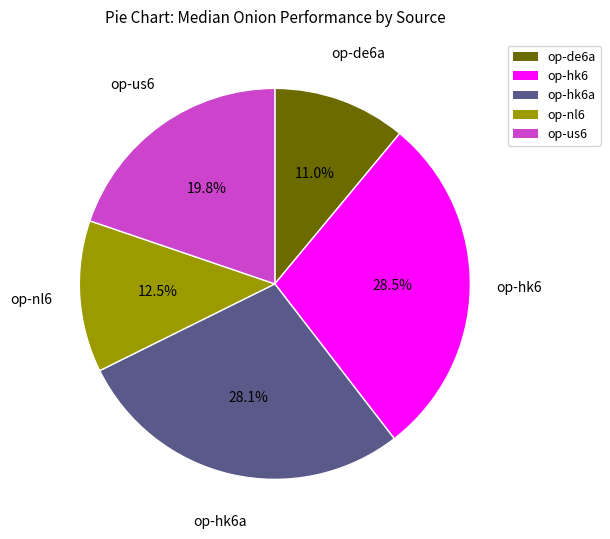

Does any single category account for the majority?

No